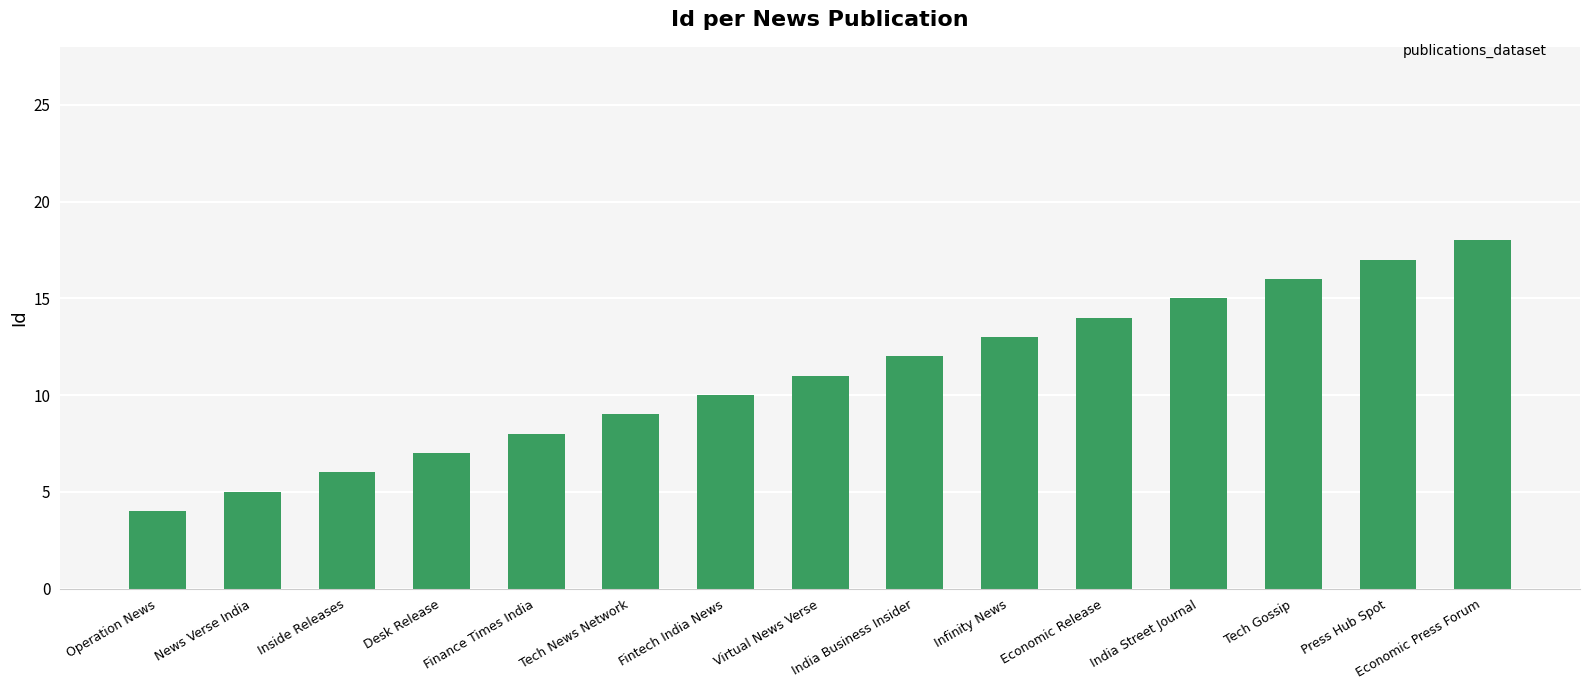

What is the change in value from News Verse India to Tech Gossip?

+11